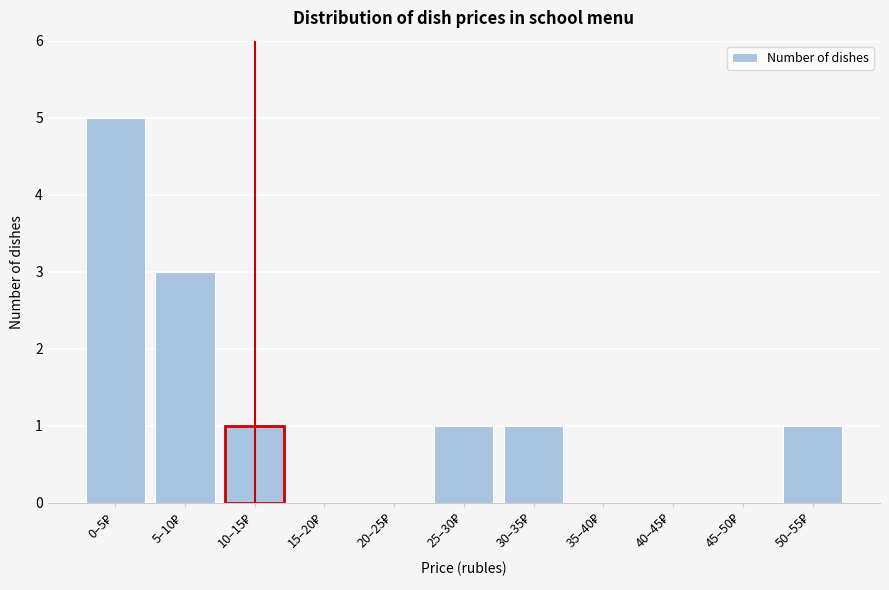

What is the maximum value shown in the chart?

5